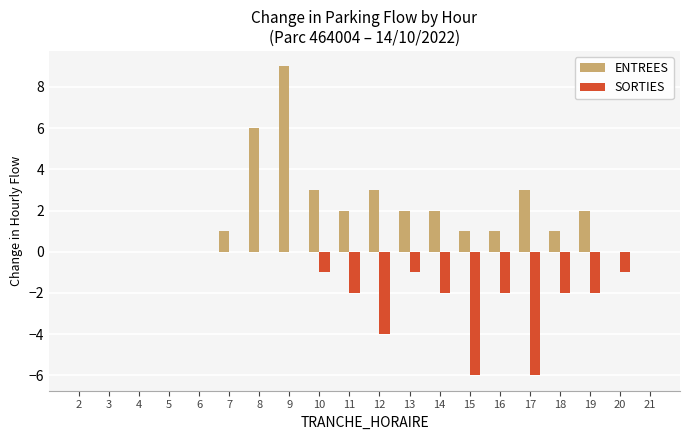

How many data points does each series have?

20